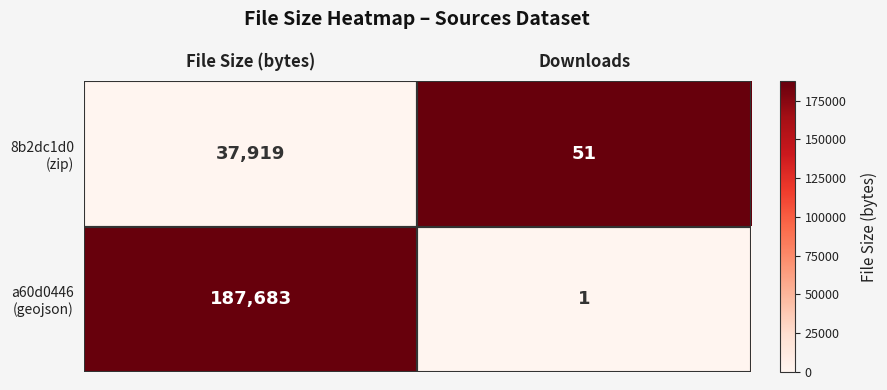

At which category is the sum across all series the highest?

File Size (bytes)